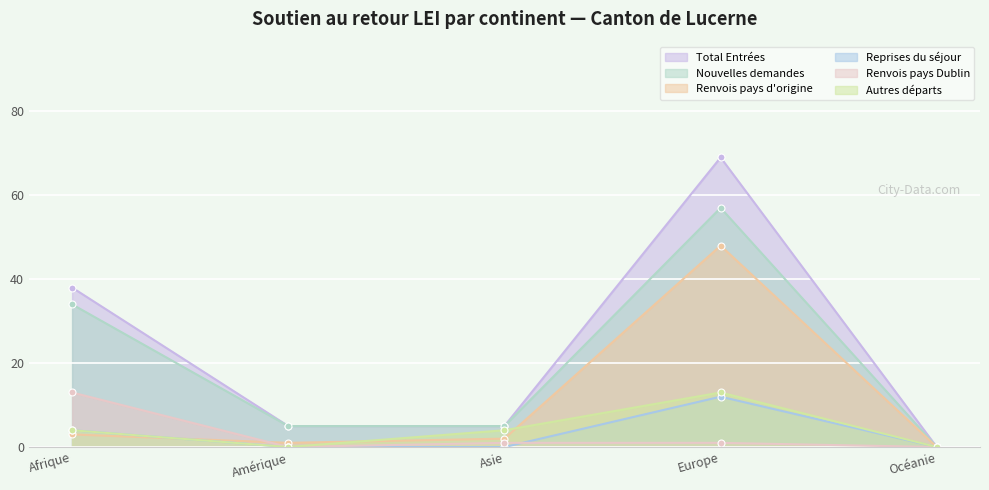

What is the value of the Nouvelles demandes point at the 1st from the left?

34